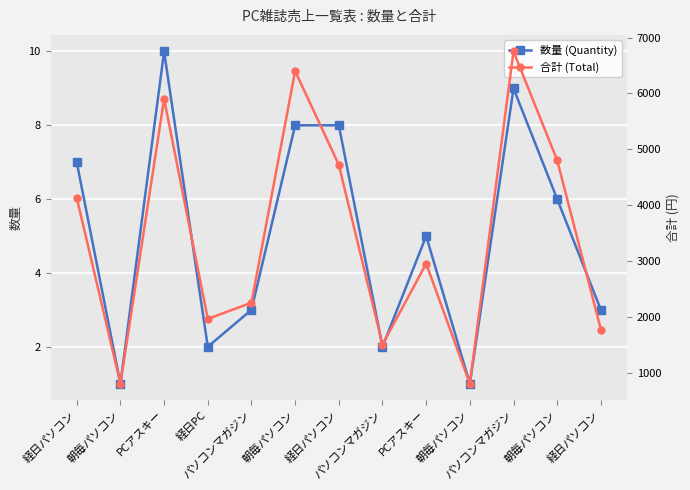

Reading right to left, list all the values displayed in this chart.

数量 (Quantity): 3	6	9	1	5	2	8	8	3	2	10	1	7
合計 (Total): 1770	4800	6750	800	2950	1500	4720	6400	2250	1960	5900	800	4130